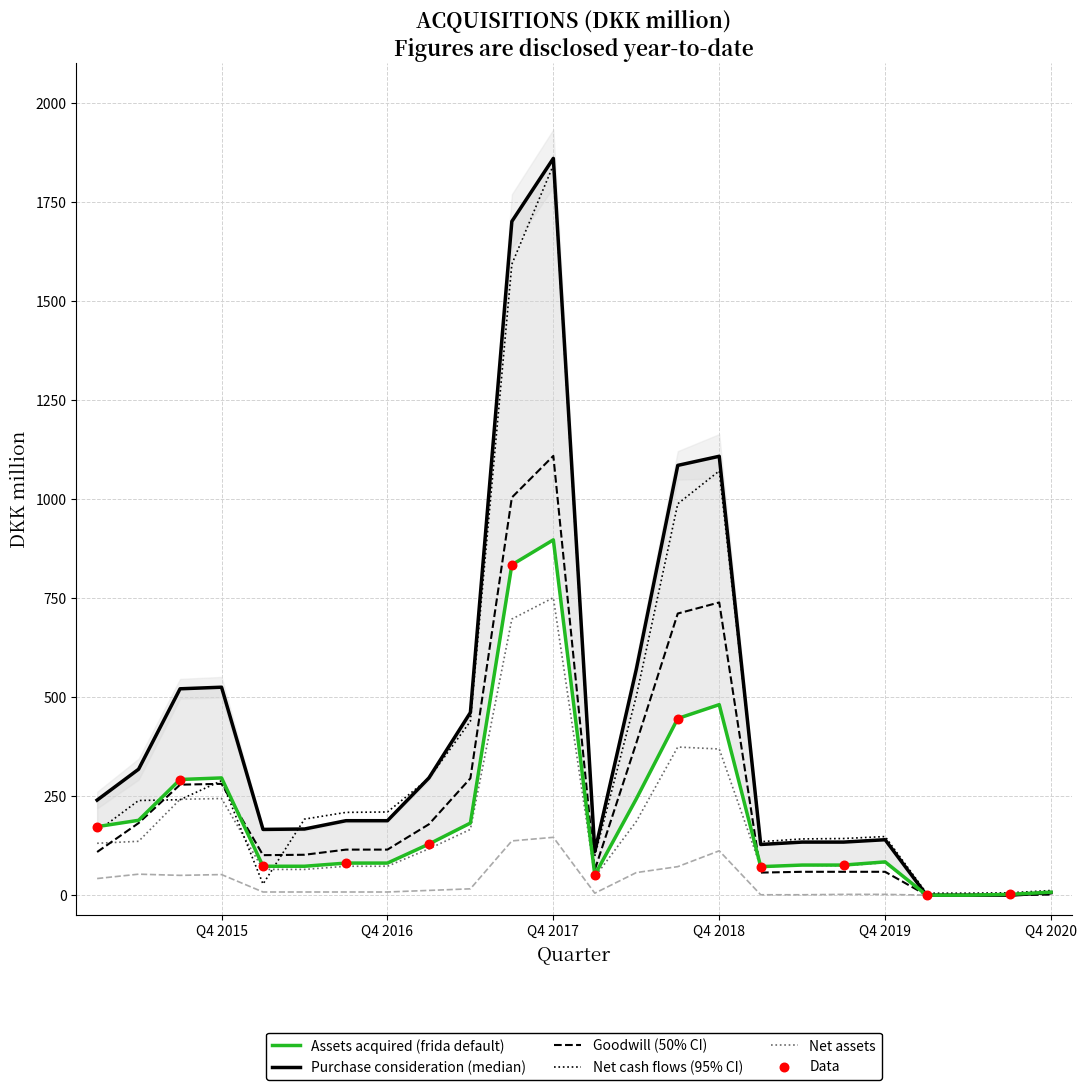

Which series contains the lowest Y value?

Assets acquired